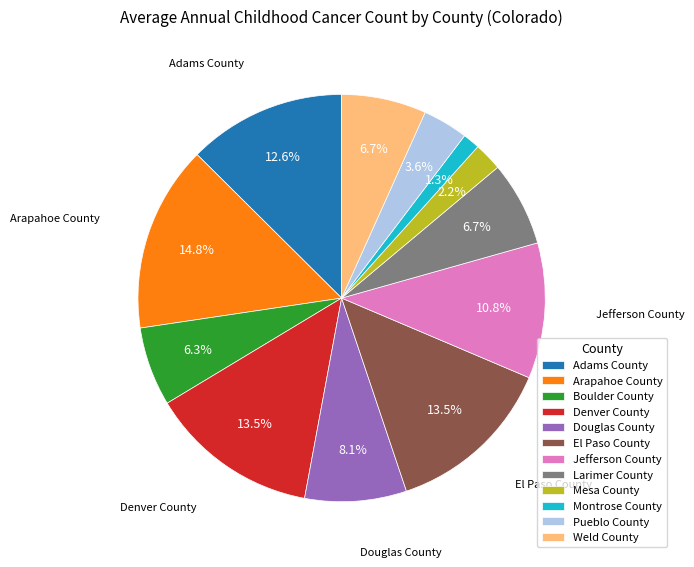

What is the total percentage of Mesa County and Jefferson County?

13.0%